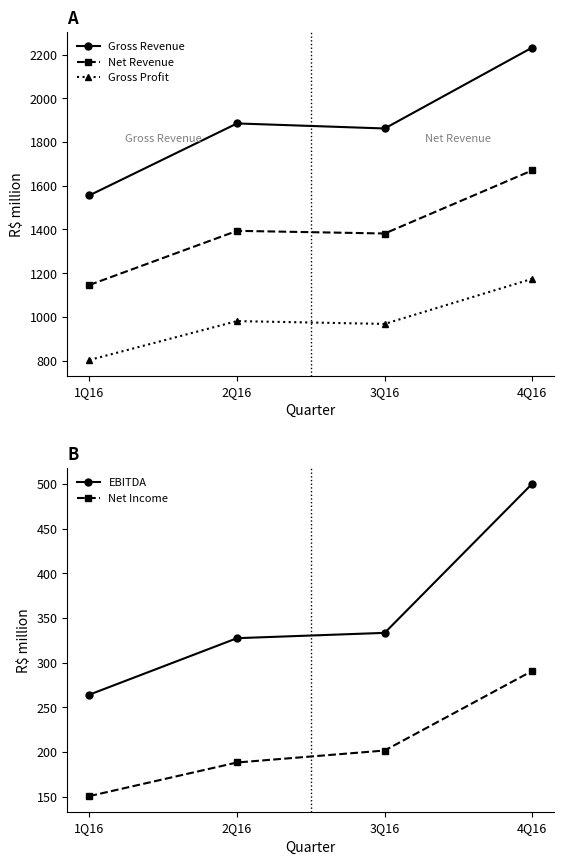

The value of Net Income at 2Q16 is 188.1. True or false?

True